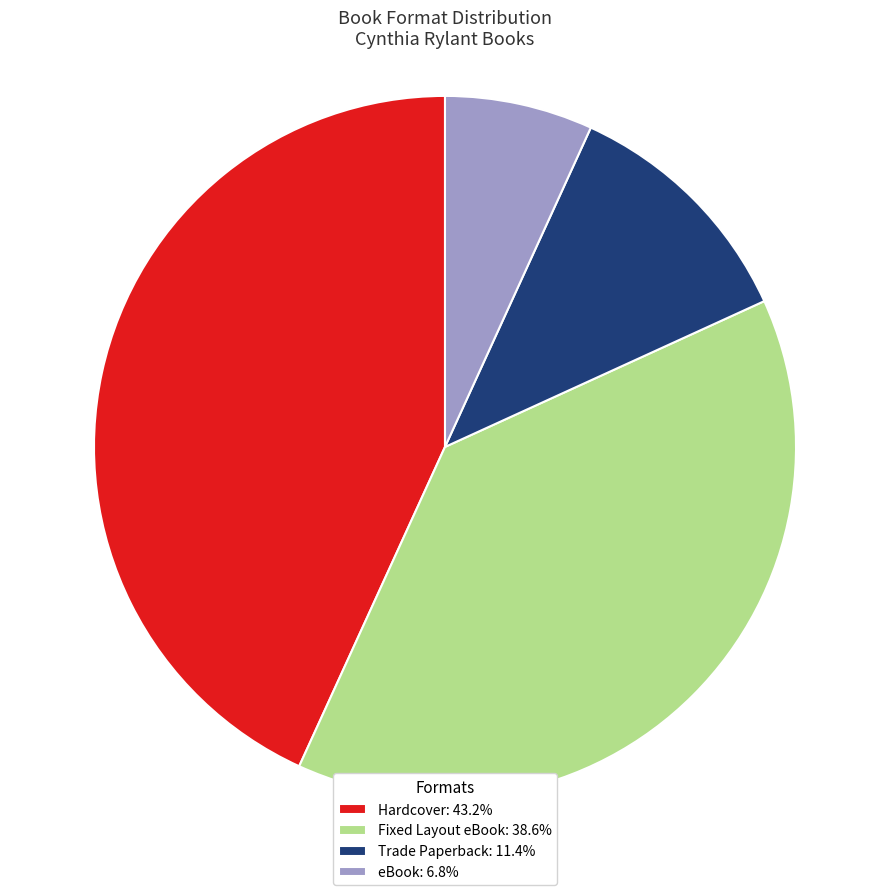

What is the smallest slice in the pie chart?

eBook